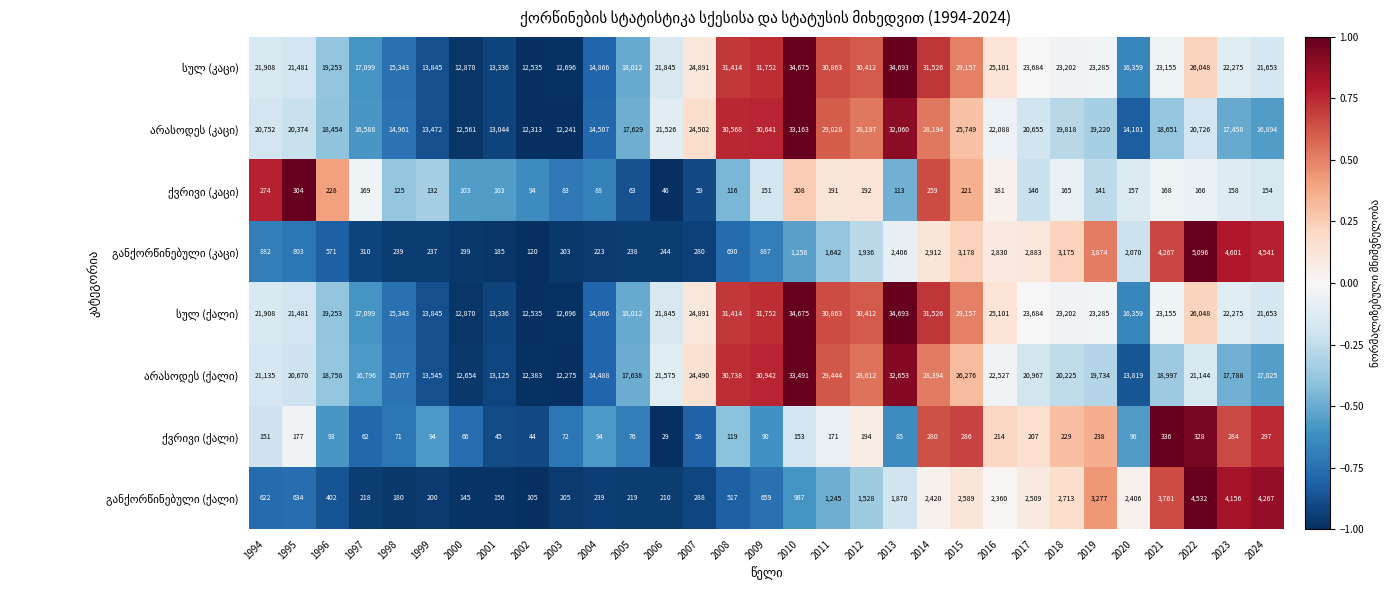

At how many categories does at least one series exceed 4192?

31